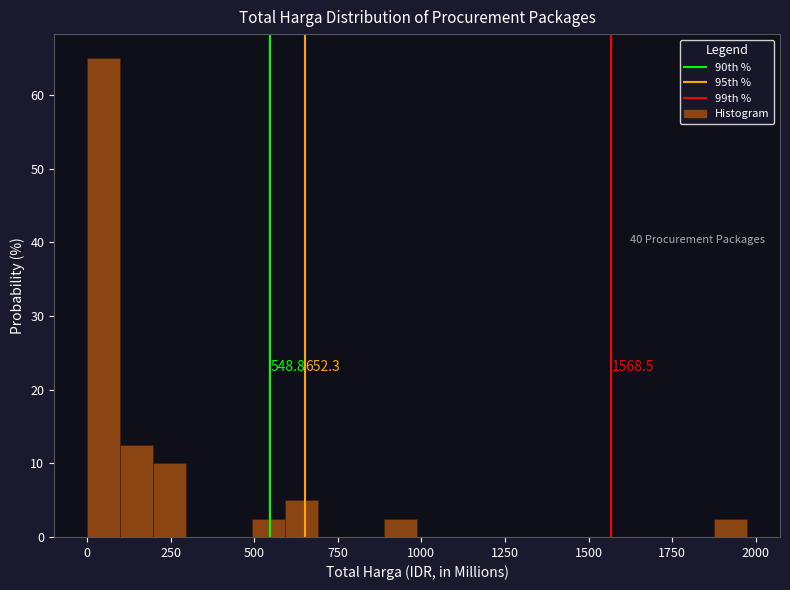

Around what value on the x-axis is the tallest bar? Give the approximate position of its centre, as read against the axis.

50